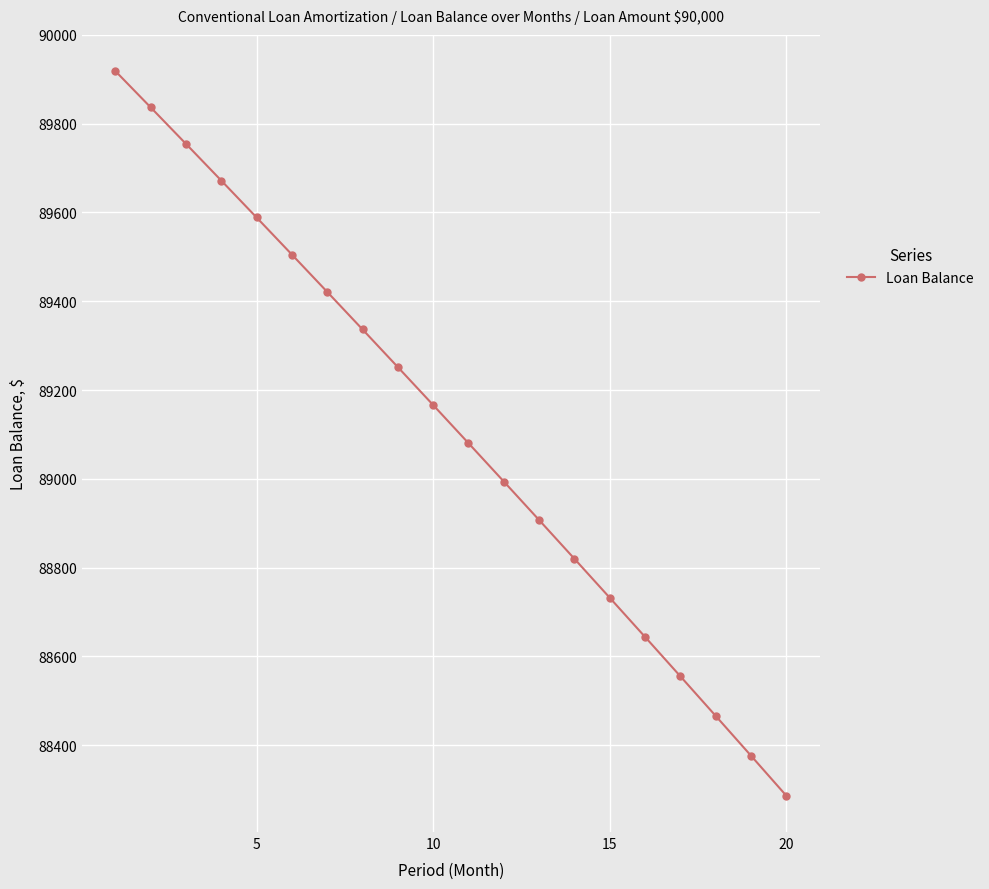

How many values exceed 89166?

10